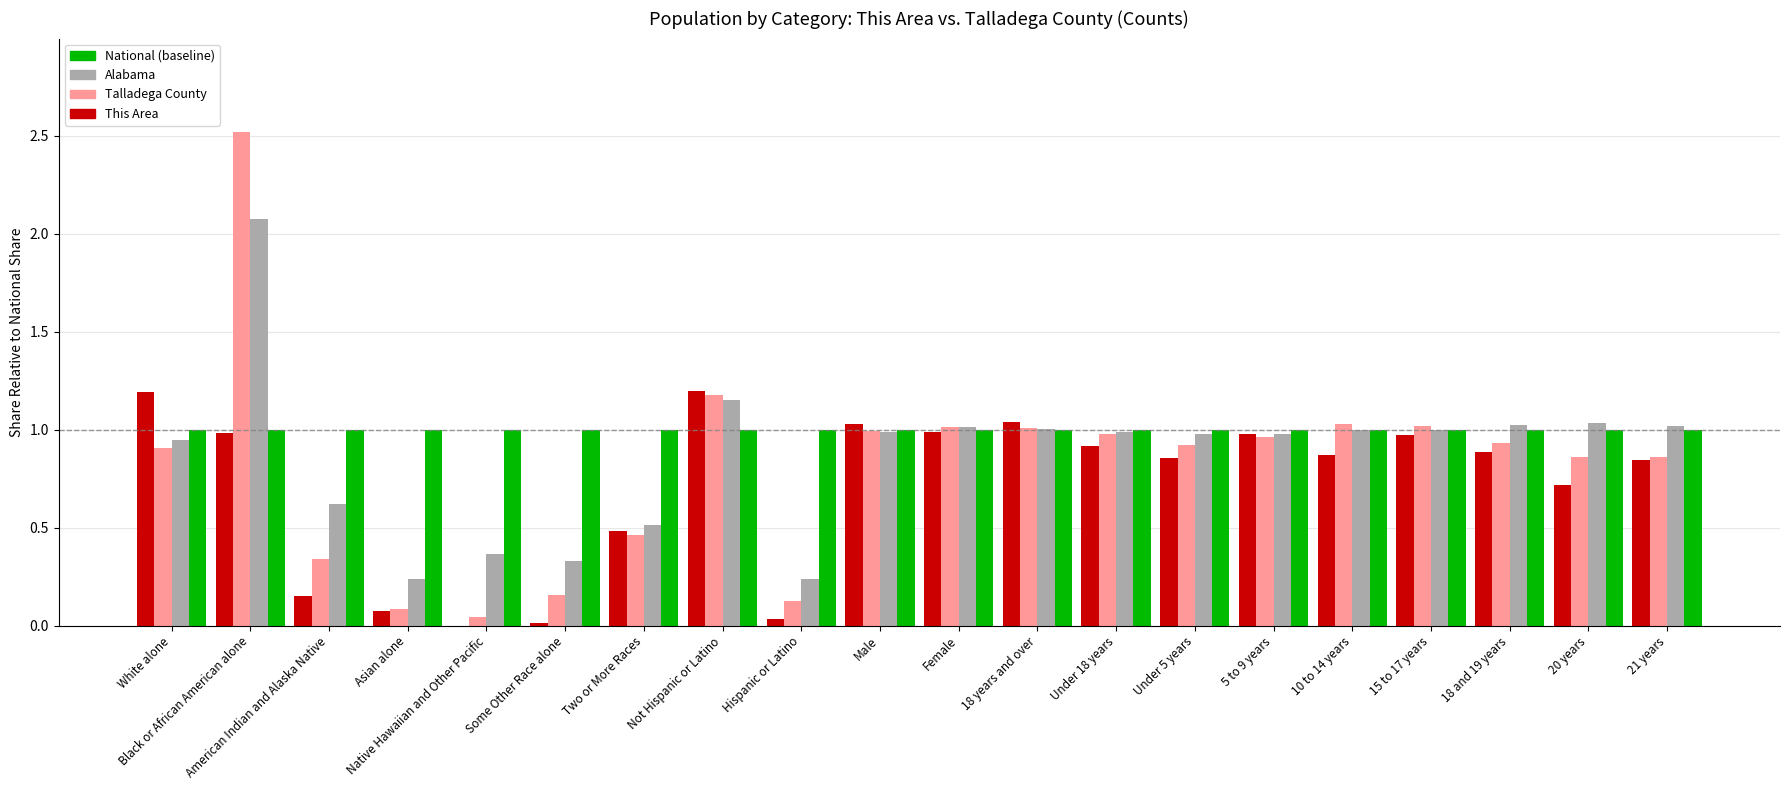

Which series changed the most between 18 years and over and 20 years?

This Area